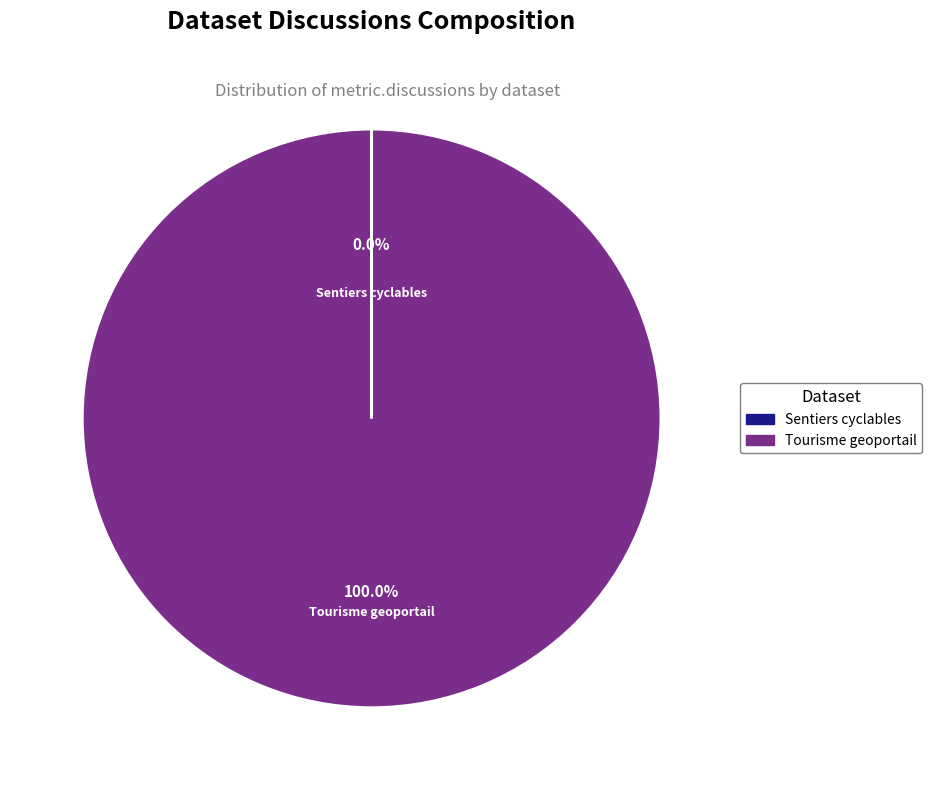

Which slice is the largest?

Tourisme geoportail